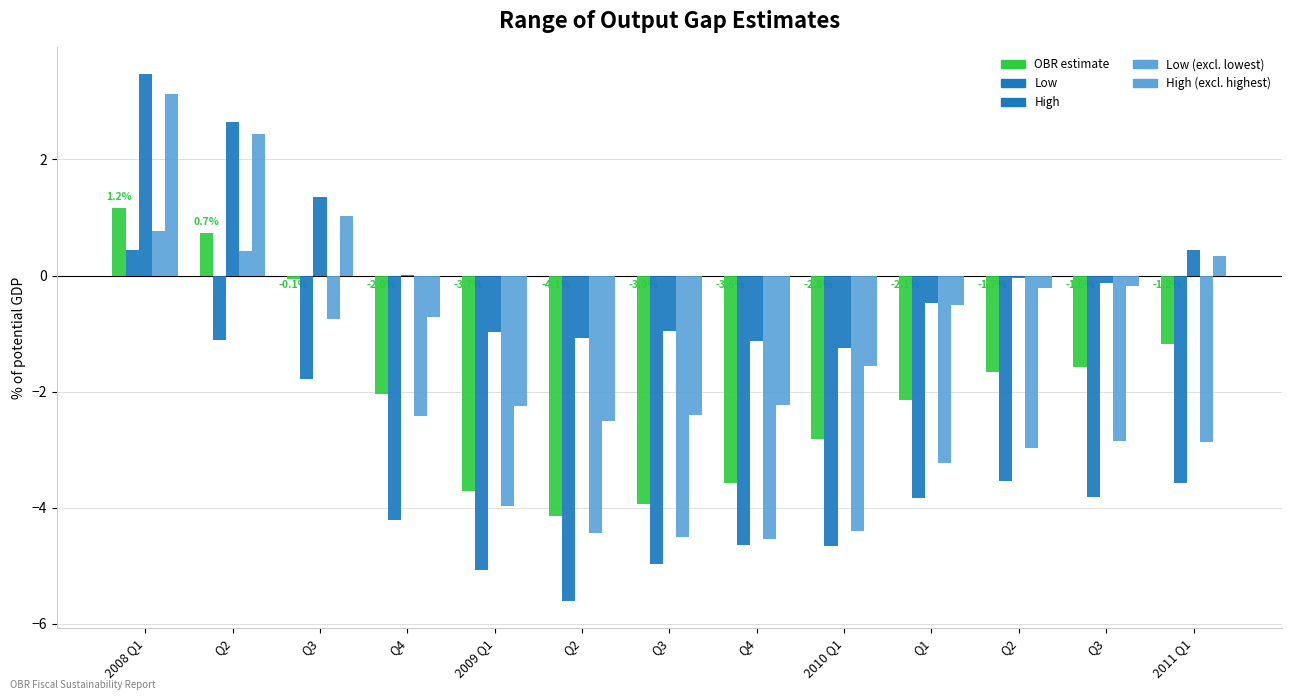

What is the spread (max minus min) of values at Q2?

3.7